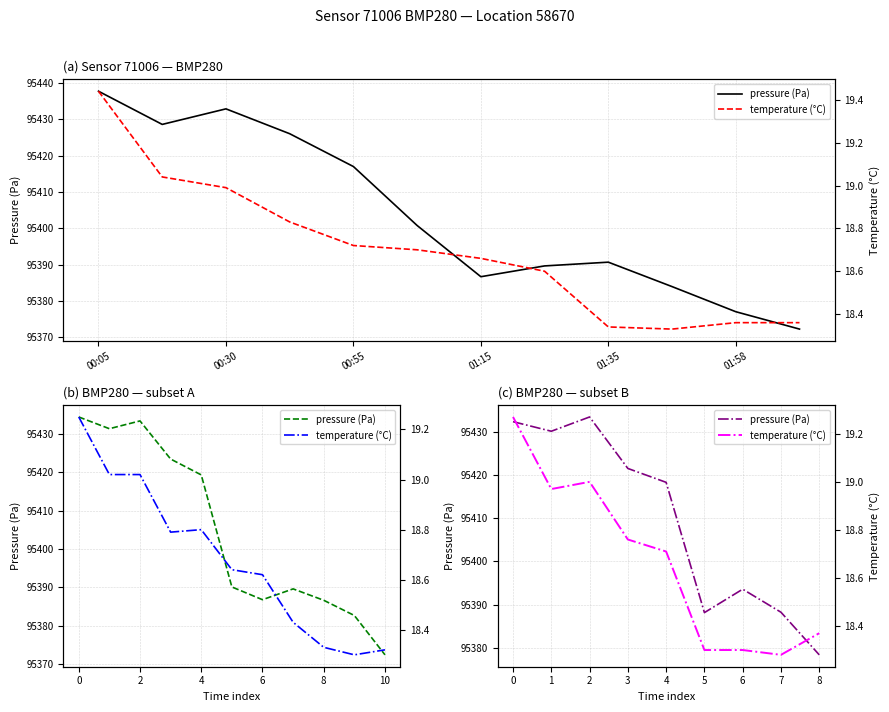

Rank the series at 6 from lowest to highest value.

temperature (°C), pressure (Pa)